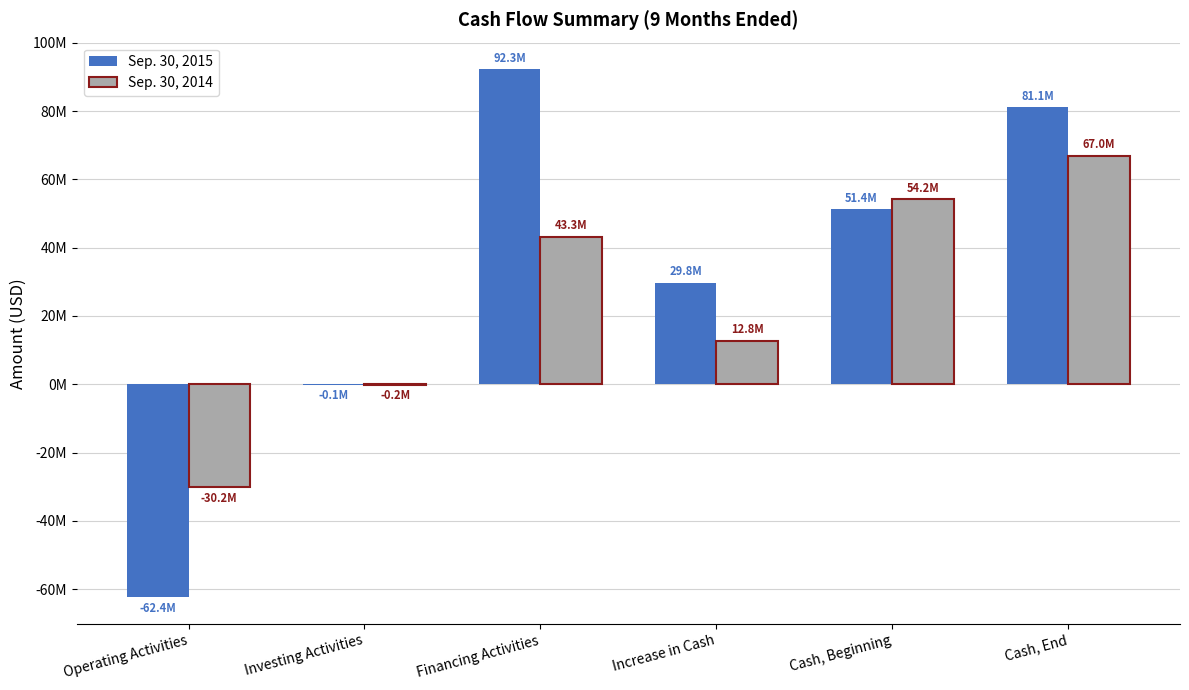

Does the chart contain stacked bars?

No